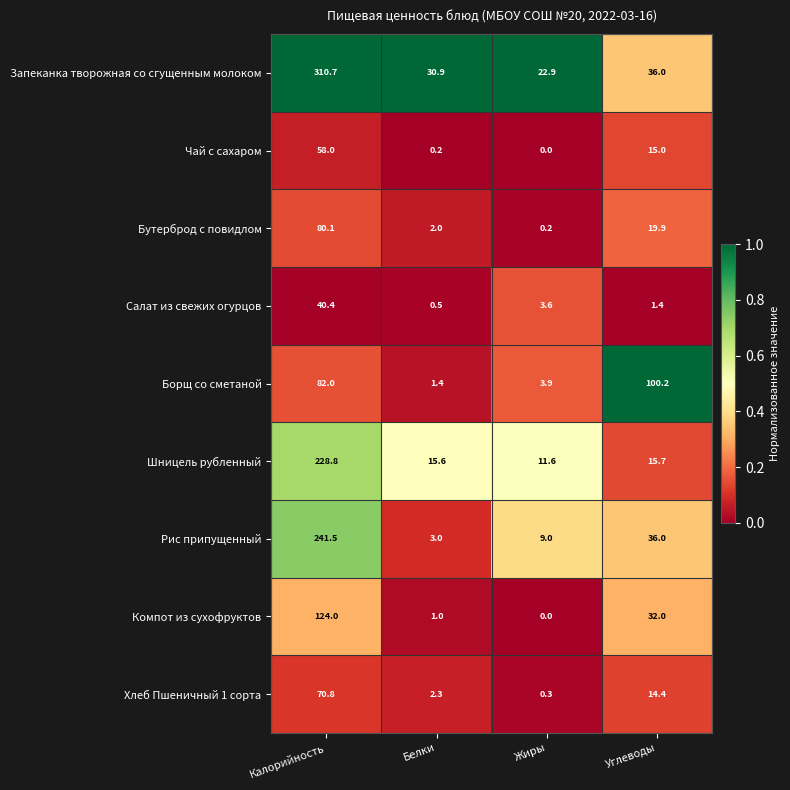

Which series has the largest total across all categories?

Запеканка творожная со сгущенным молоком